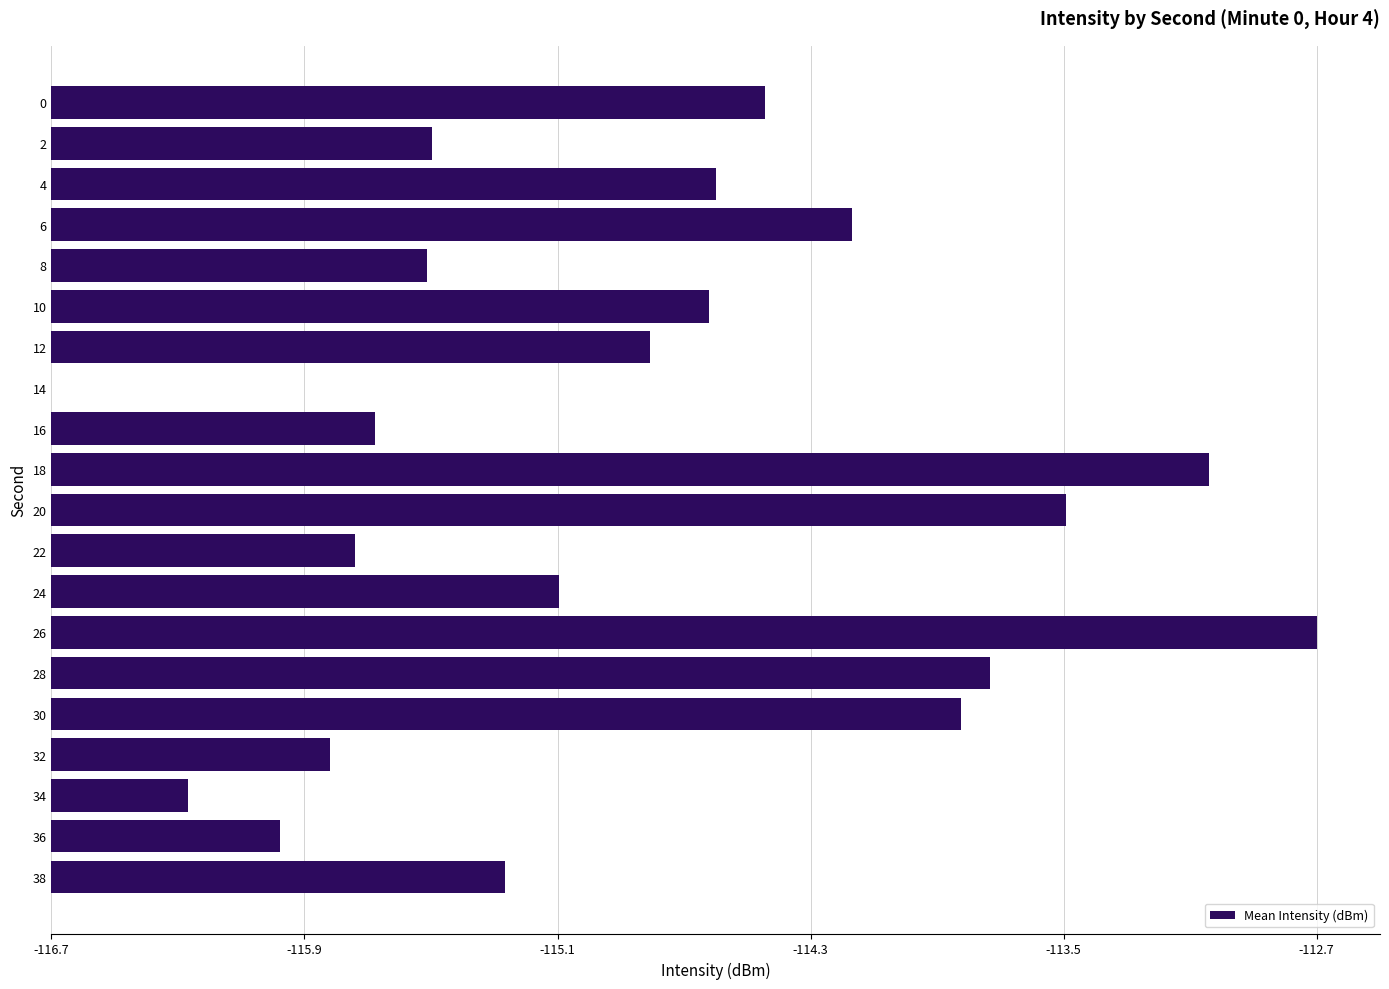

Are the bars horizontal?

Yes